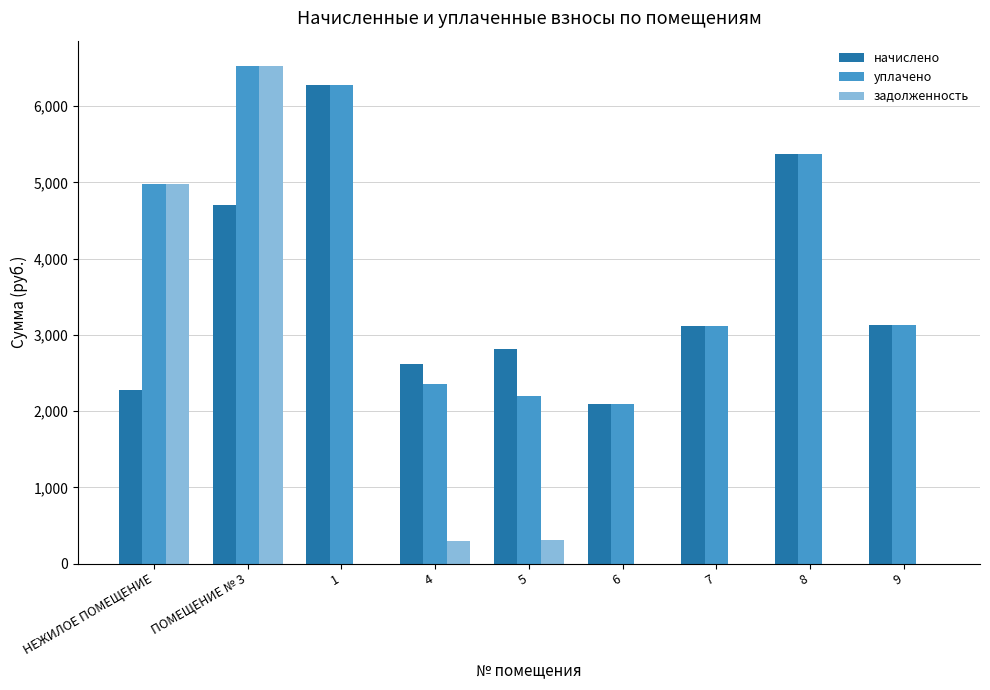

What is the sum of all задолженность values?

12112.3